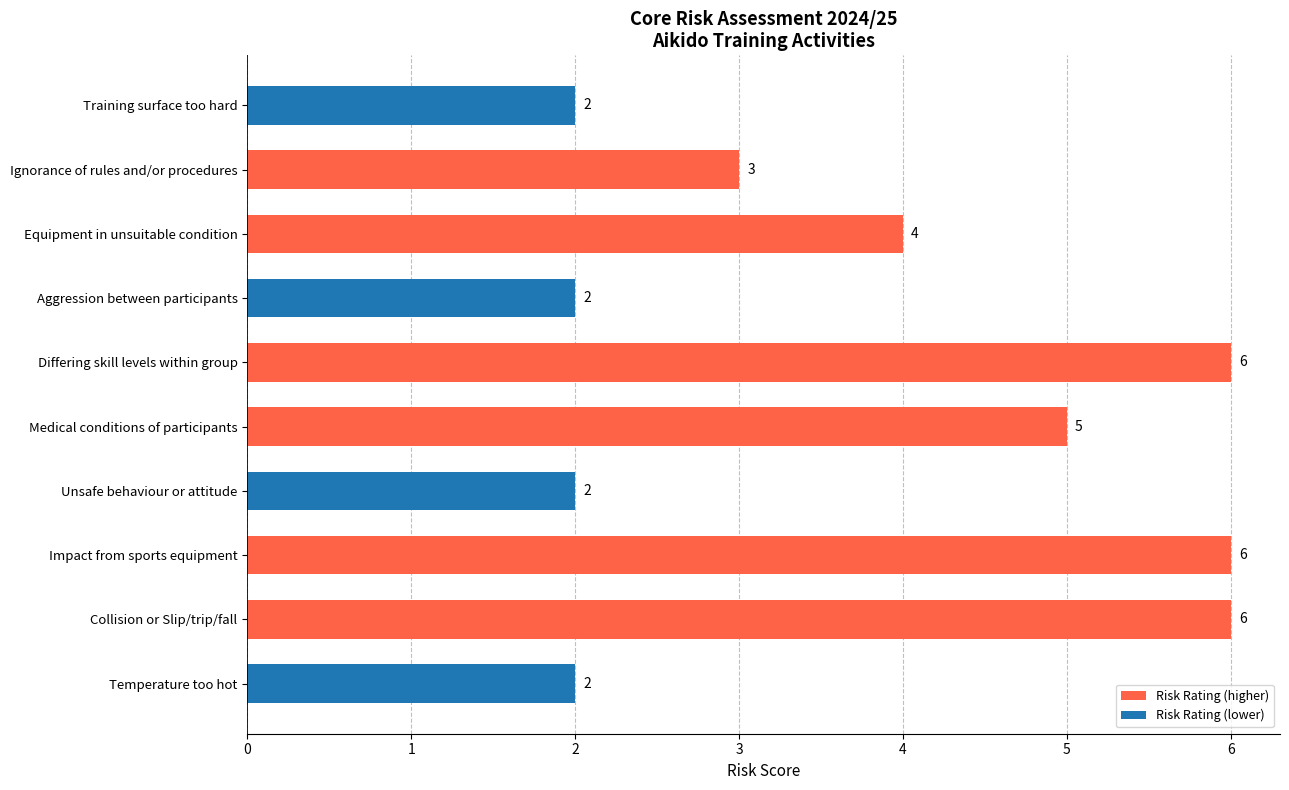

What is the difference between the second highest and minimum values?

4